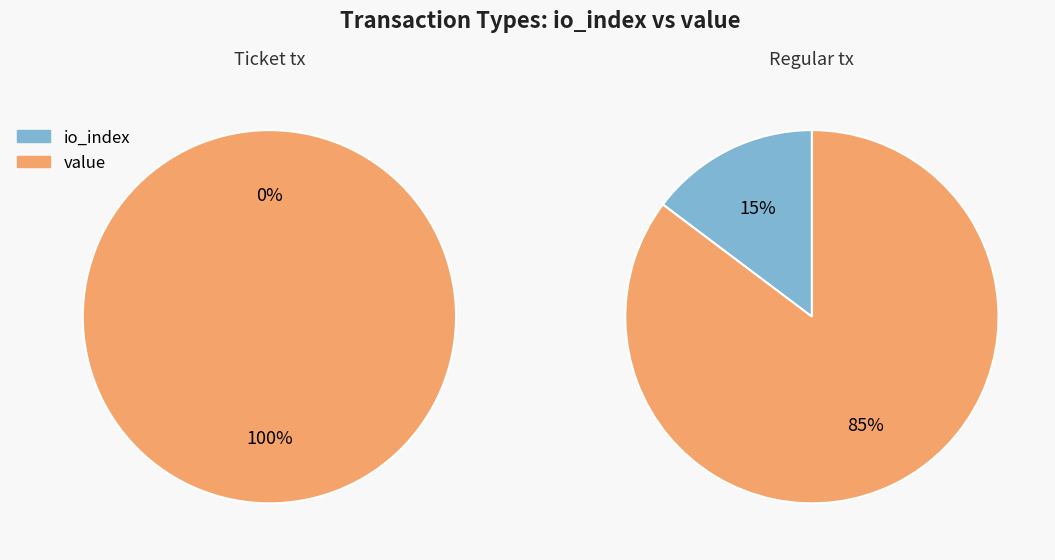

Which category accounts for the majority?

value